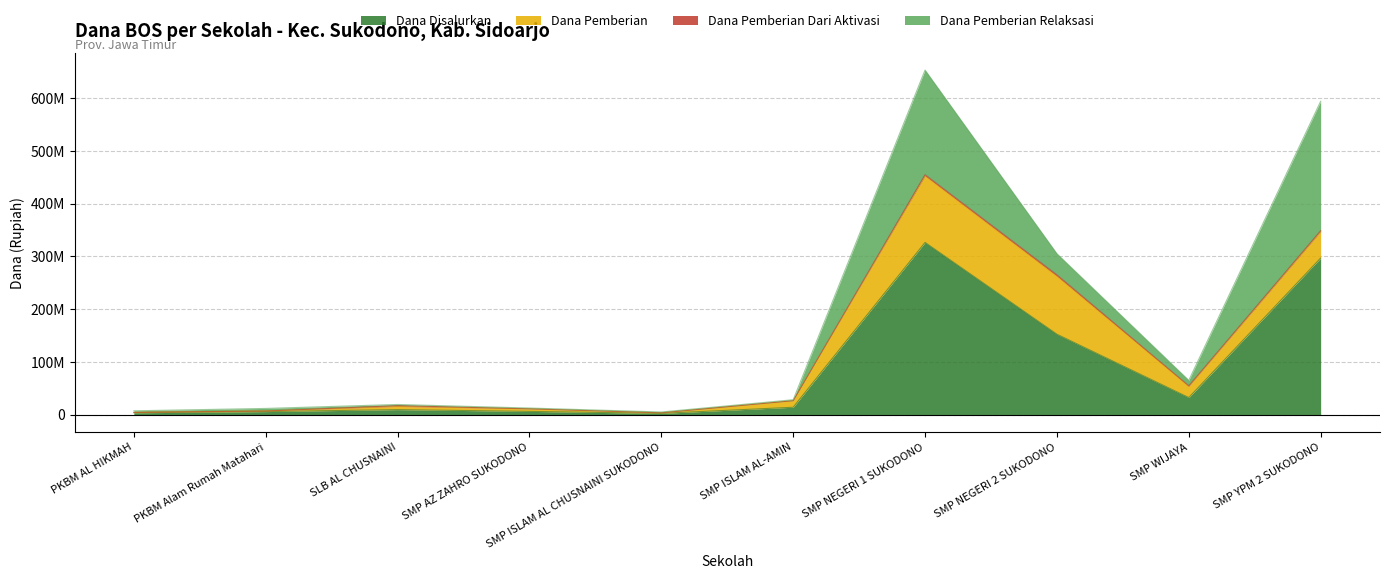

Reading right to left, extract all data points from this chart.

Dana Disalurkan: SMP YPM 2 SUKODONO=297000000	SMP WIJAYA=32625000	SMP NEGERI 2 SUKODONO=152625000	SMP NEGERI 1 SUKODONO=326625000	SMP ISLAM AL-AMIN=14250000	SMP ISLAM AL CHUSNAINI SUKODONO=2625000	SMP AZ ZAHRO SUKODONO=6375000	SLB AL CHUSNAINI=9750000	PKBM Alam Rumah Matahari=6000000	PKBM AL HIKMAH=3750000
Dana Pemberian: SMP YPM 2 SUKODONO=49875000	SMP WIJAYA=21000000	SMP NEGERI 2 SUKODONO=109500000	SMP NEGERI 1 SUKODONO=125625000	SMP ISLAM AL-AMIN=12375000	SMP ISLAM AL CHUSNAINI SUKODONO=1125000	SMP AZ ZAHRO SUKODONO=4875000	SLB AL CHUSNAINI=6000000	PKBM Alam Rumah Matahari=1125000	PKBM AL HIKMAH=750000
Dana Pemberian Dari Aktivasi: SMP YPM 2 SUKODONO=1875000	SMP WIJAYA=1125000	SMP NEGERI 2 SUKODONO=3000000	SMP NEGERI 1 SUKODONO=2625000	SMP ISLAM AL-AMIN=0	SMP ISLAM AL CHUSNAINI SUKODONO=0	SMP AZ ZAHRO SUKODONO=0	SLB AL CHUSNAINI=1500000	PKBM Alam Rumah Matahari=0	PKBM AL HIKMAH=0
Dana Pemberian Relaksasi: SMP YPM 2 SUKODONO=245250000	SMP WIJAYA=10500000	SMP NEGERI 2 SUKODONO=40125000	SMP NEGERI 1 SUKODONO=198375000	SMP ISLAM AL-AMIN=1875000	SMP ISLAM AL CHUSNAINI SUKODONO=1500000	SMP AZ ZAHRO SUKODONO=1500000	SLB AL CHUSNAINI=2250000	PKBM Alam Rumah Matahari=4875000	PKBM AL HIKMAH=3000000